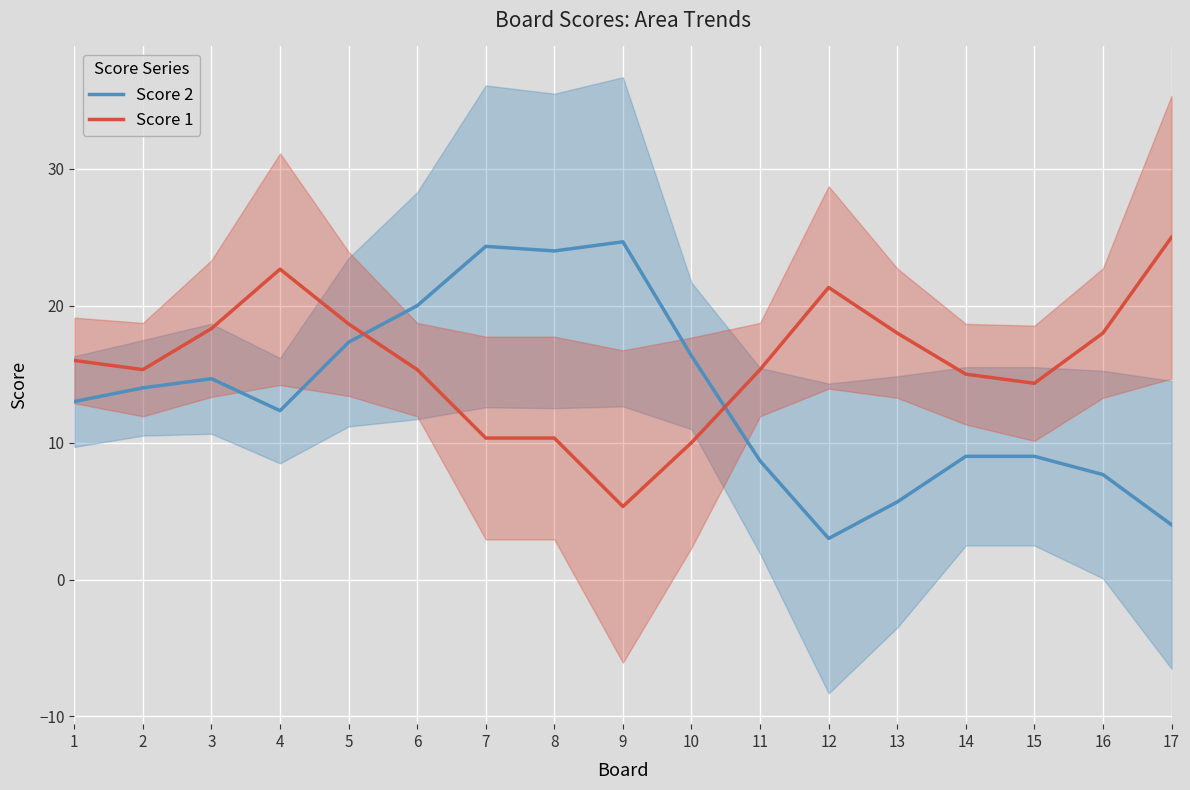

What is the total value across all series at 15?

23.3